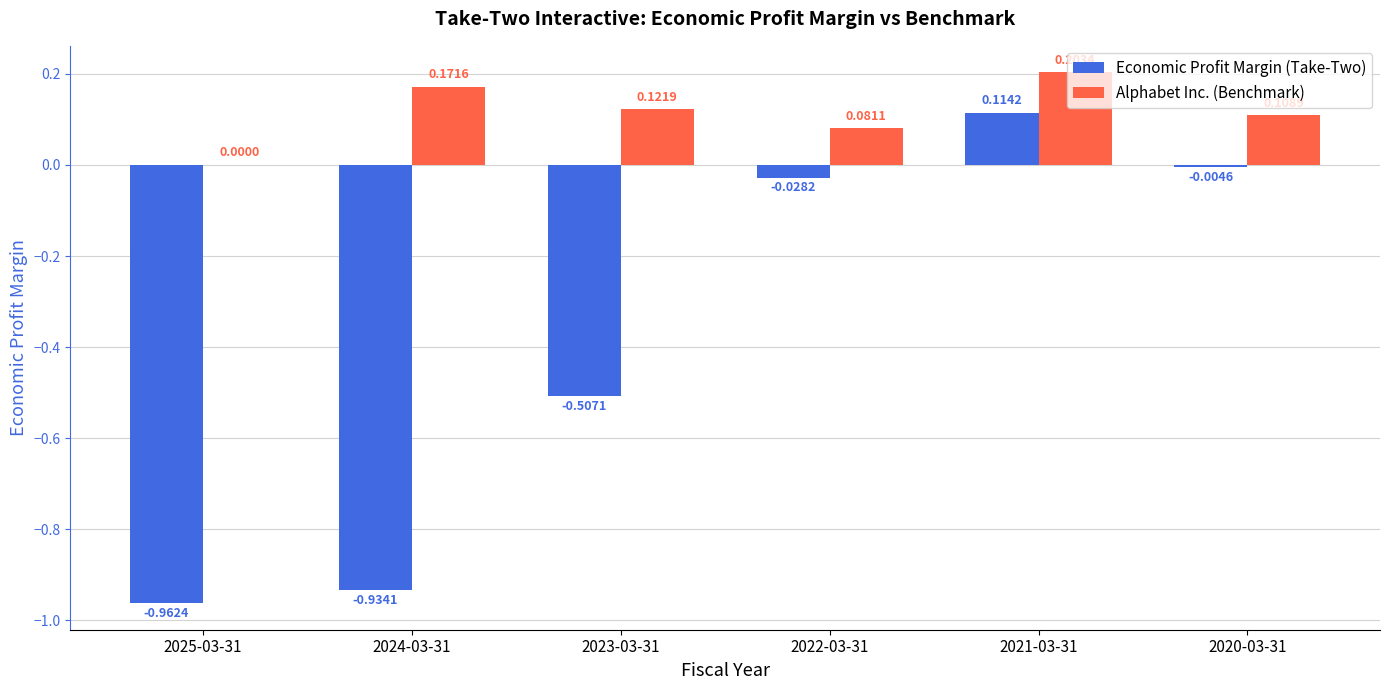

How many positive values does the Alphabet Inc. (Benchmark) series have?

5